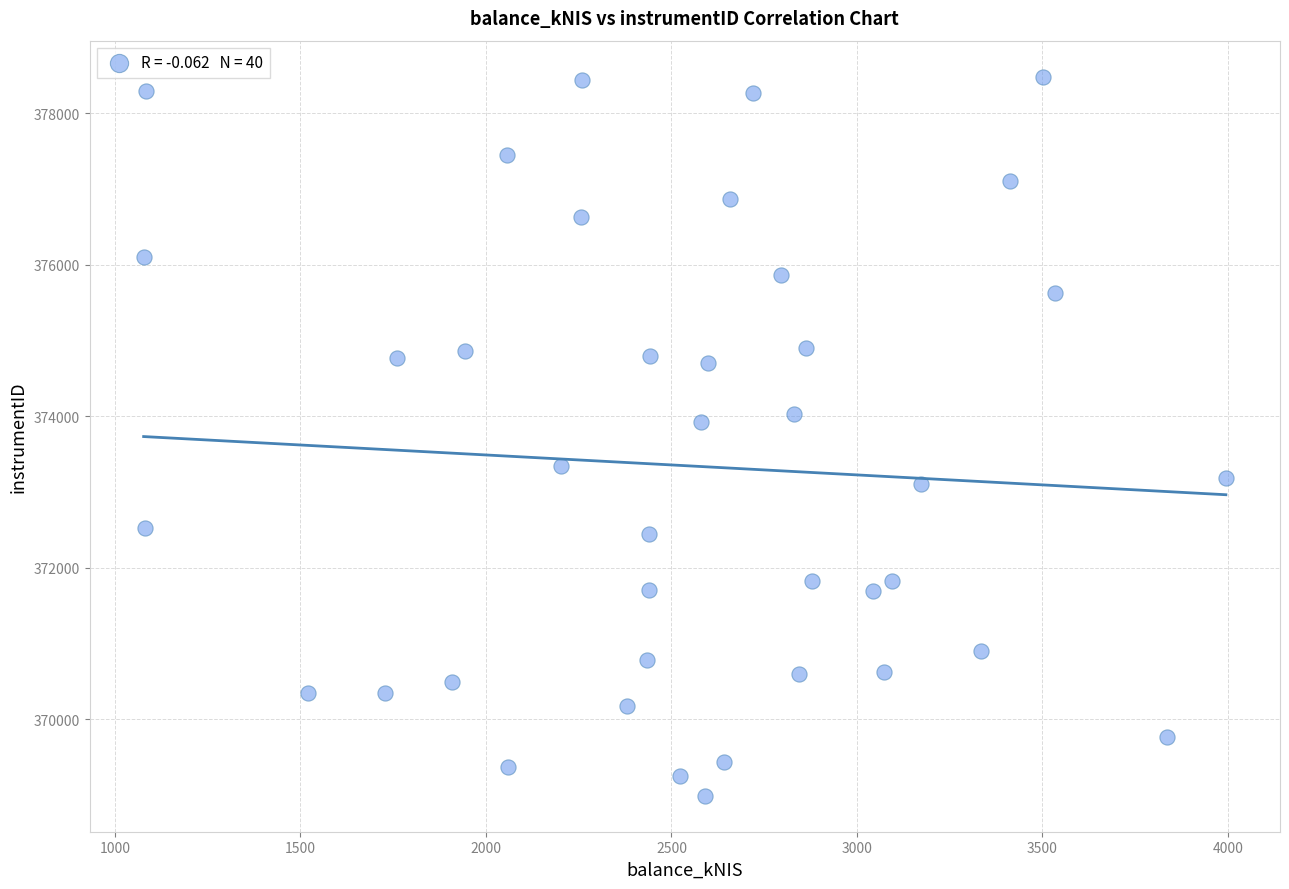

What Y value in the scatter plot is closest to 373736?

373926.3